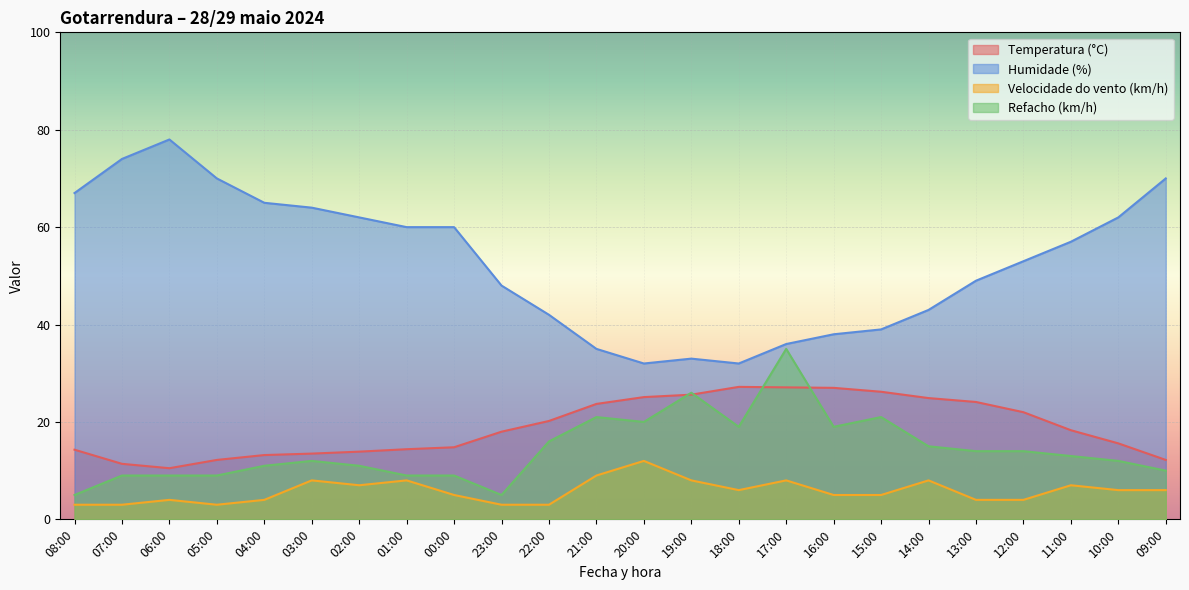

True or false: Temperatura (°C) has a value of 25.1 at 20:00.

True